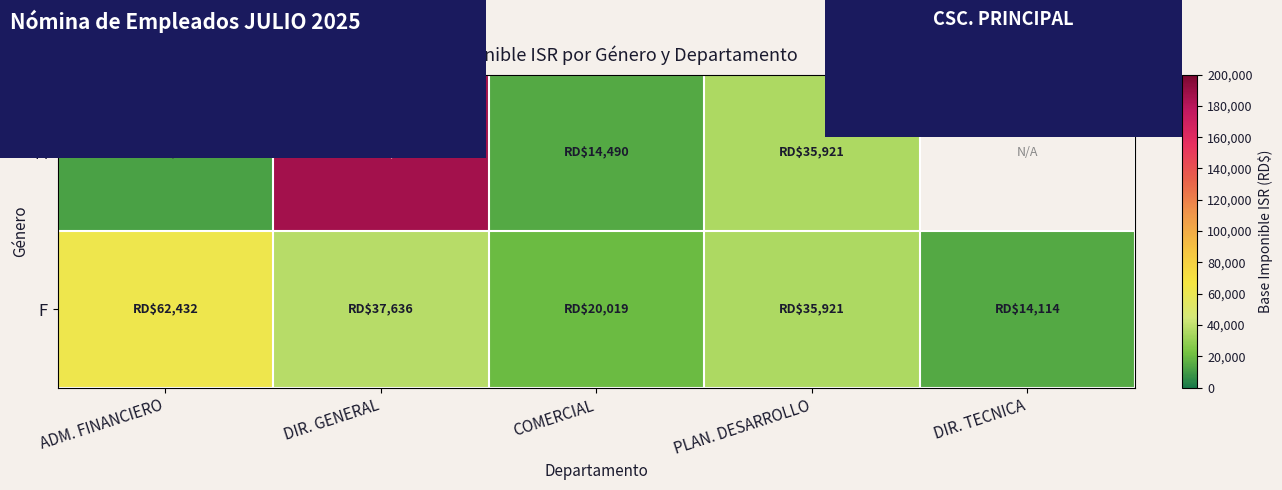

The F series shows 32781.8 at COMERCIAL. True or false?

False